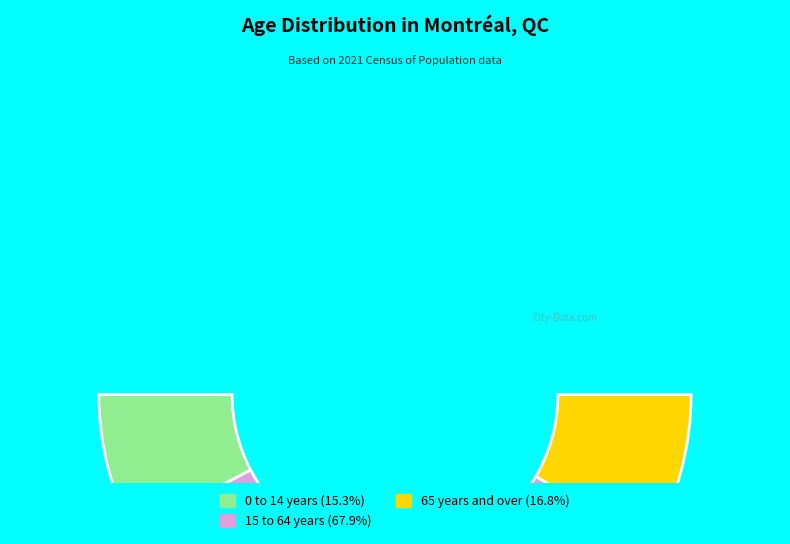

Which slice represents more than half of the pie?

15 to 64 years